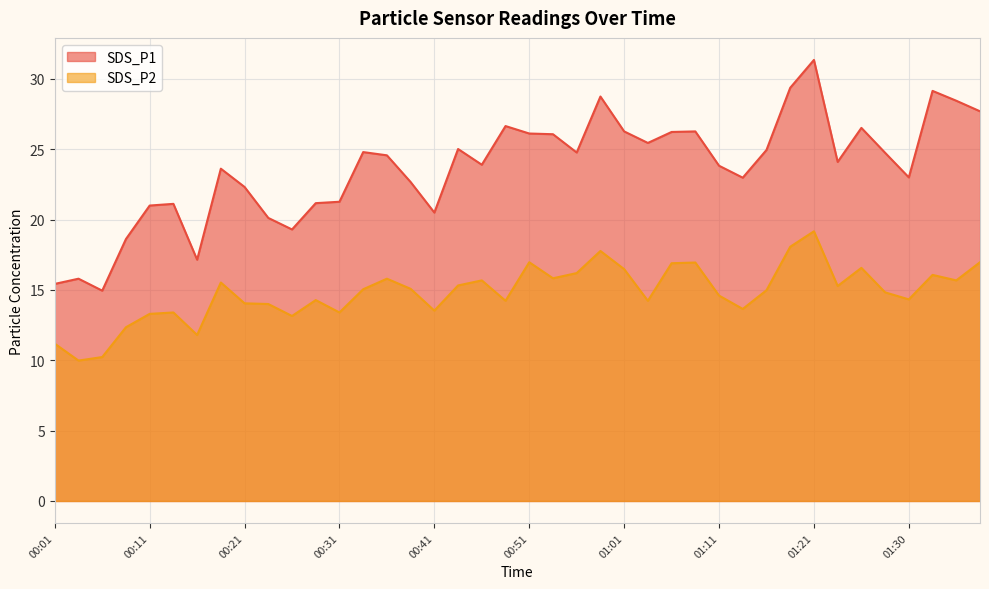

What is the label of the 15th point from the left?

00:36